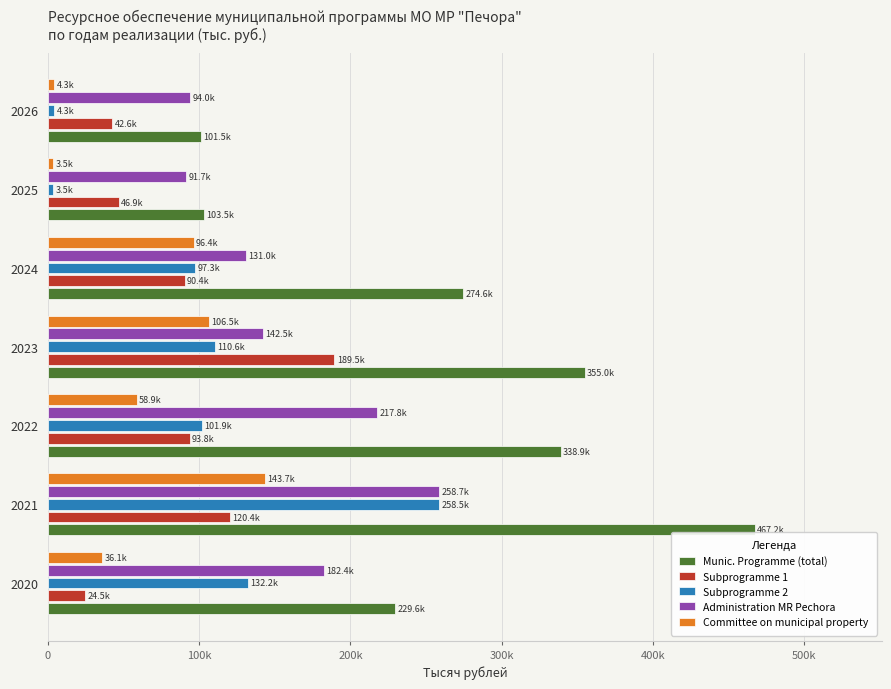

What position from the left is 300k?

4